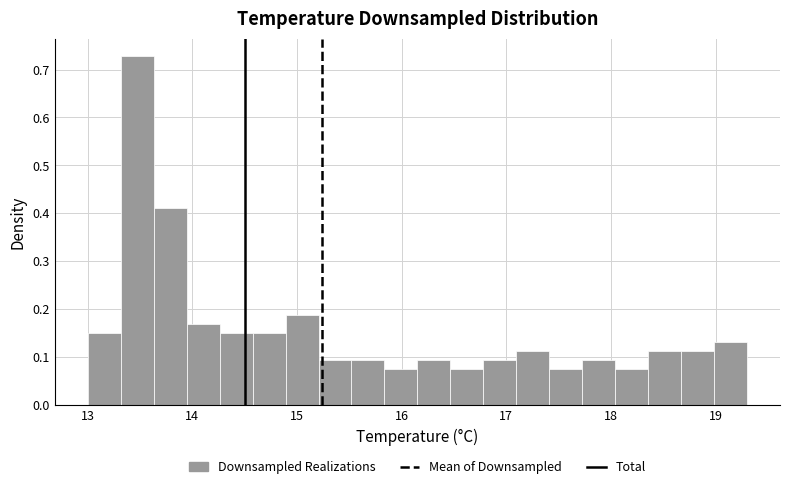

Around what value on the x-axis is the tallest bar? Give the approximate position of its centre, as read against the axis.

13.5